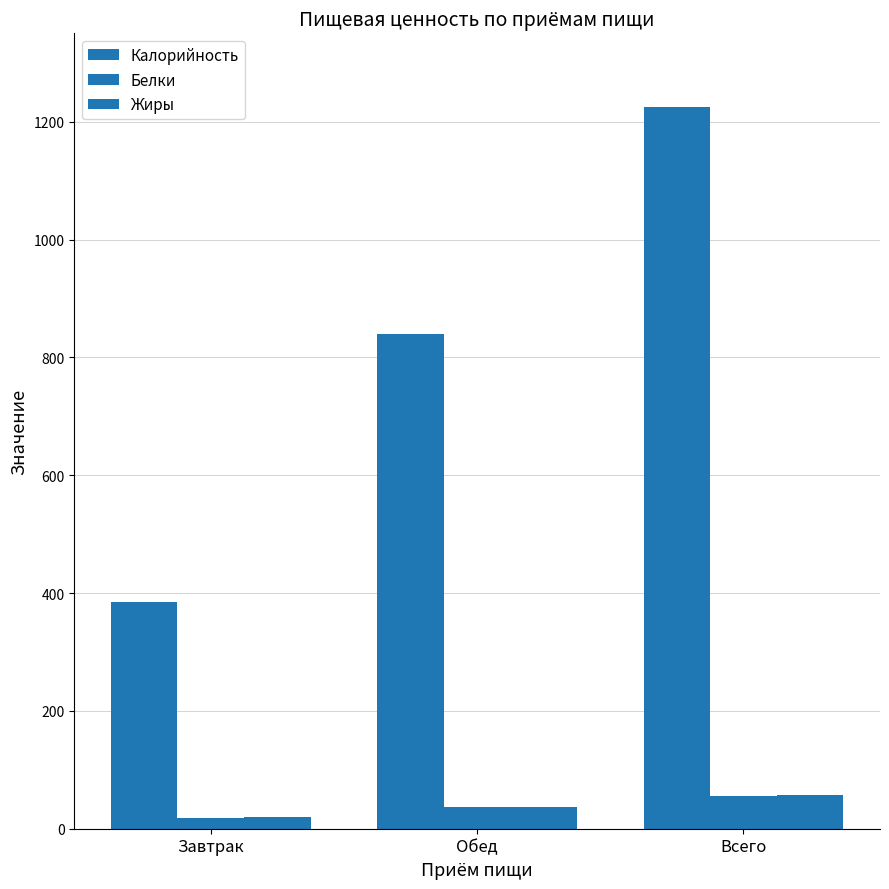

What is the difference between the maximum and minimum values in the Белки series?

36.3